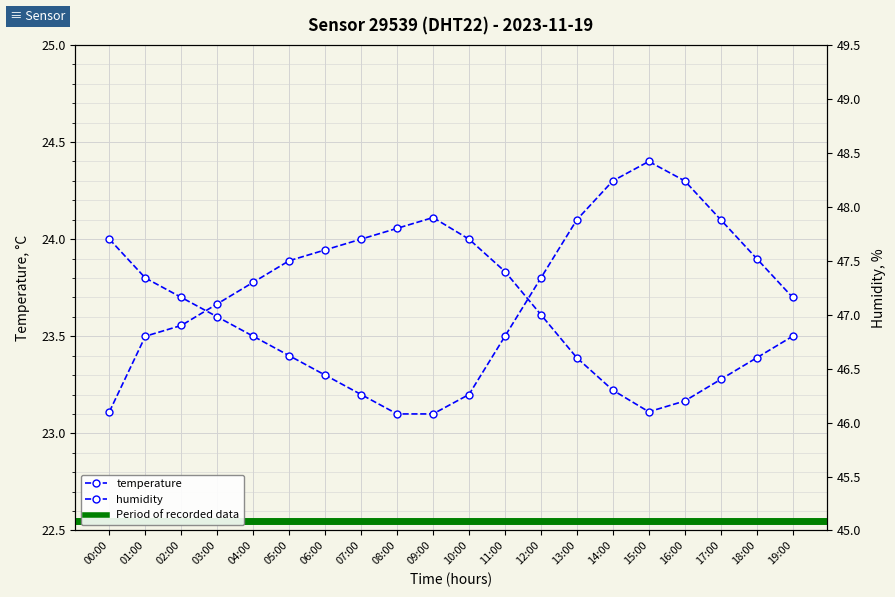

What is the total value across all series at 14:00?

70.6